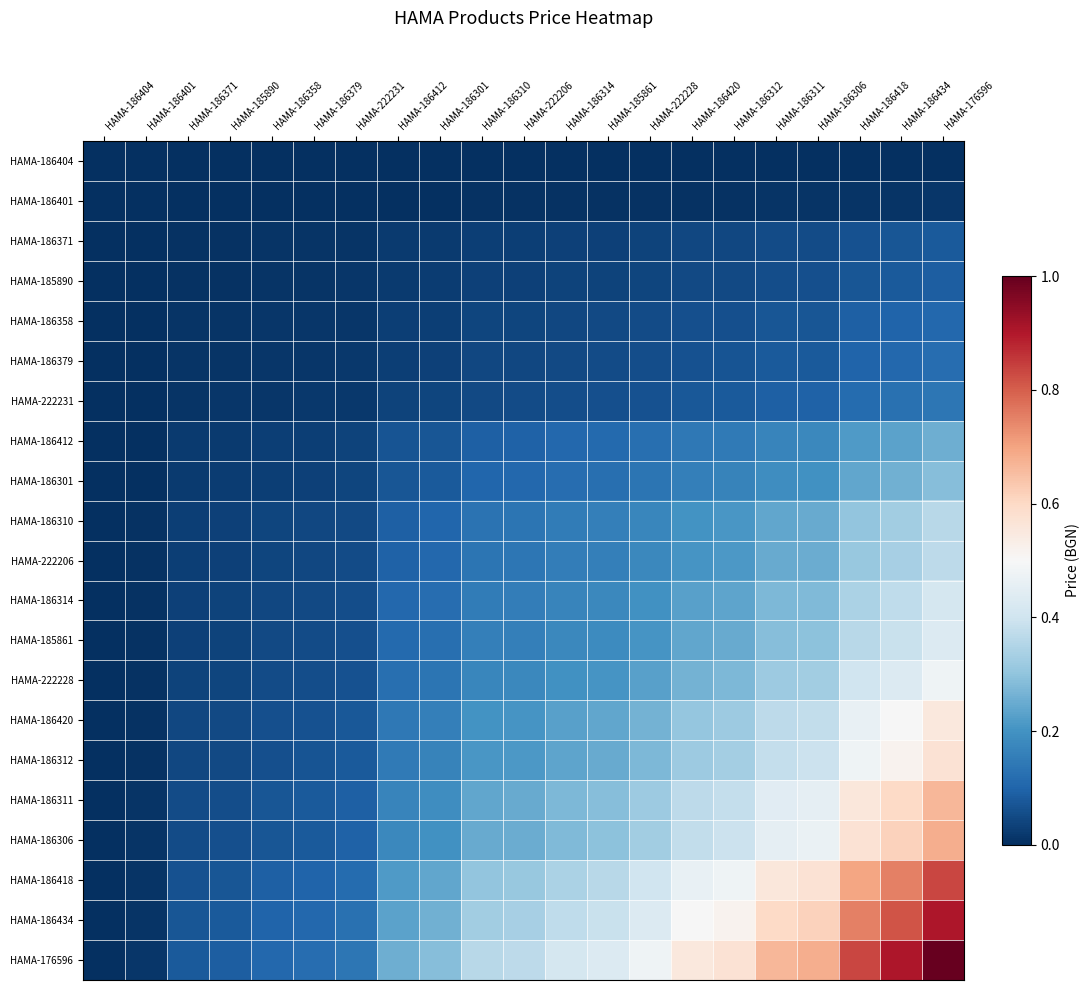

What is the difference between the highest and lowest values at HAMA-186434?

0.9